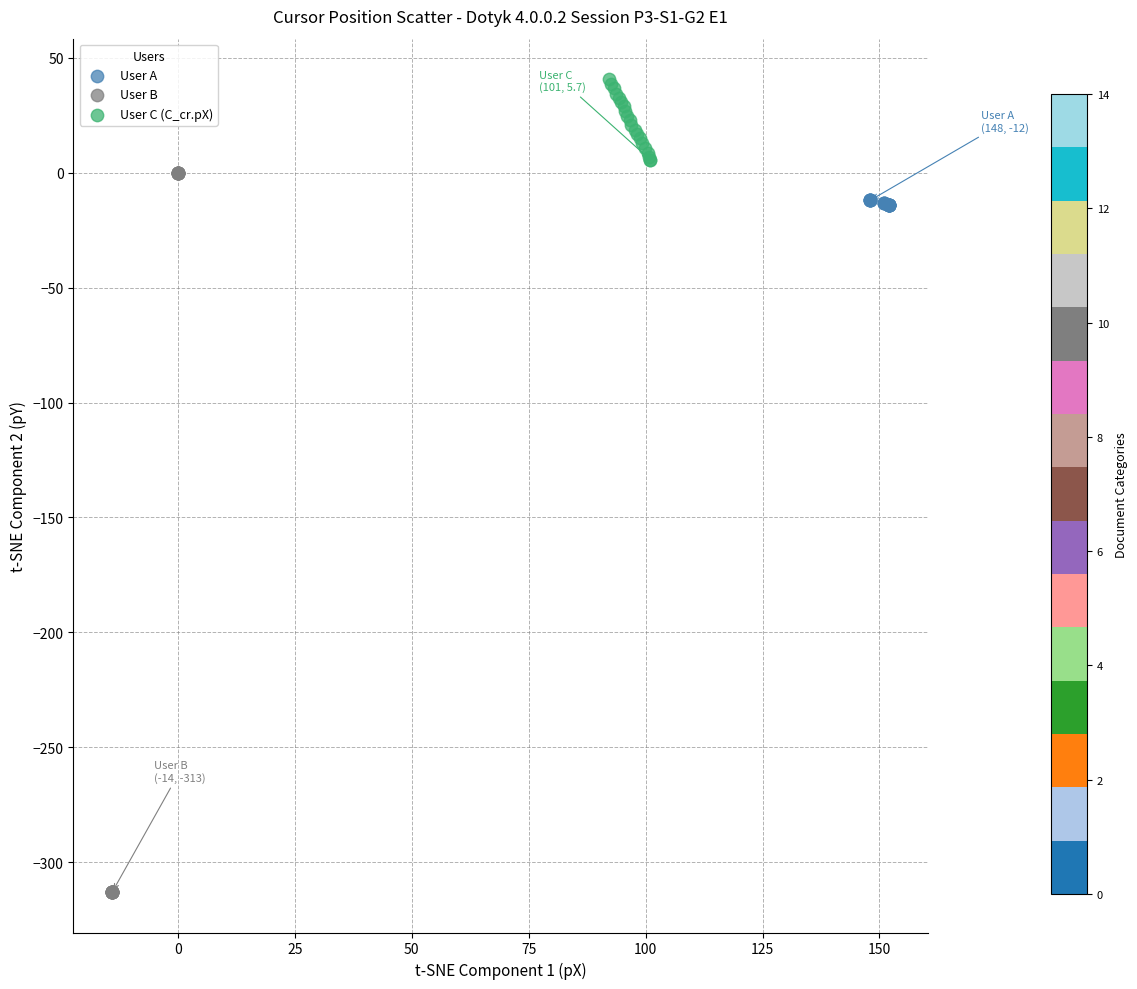

What are all the series names shown in the legend?

User A, User B, User C (C_cr.pX)